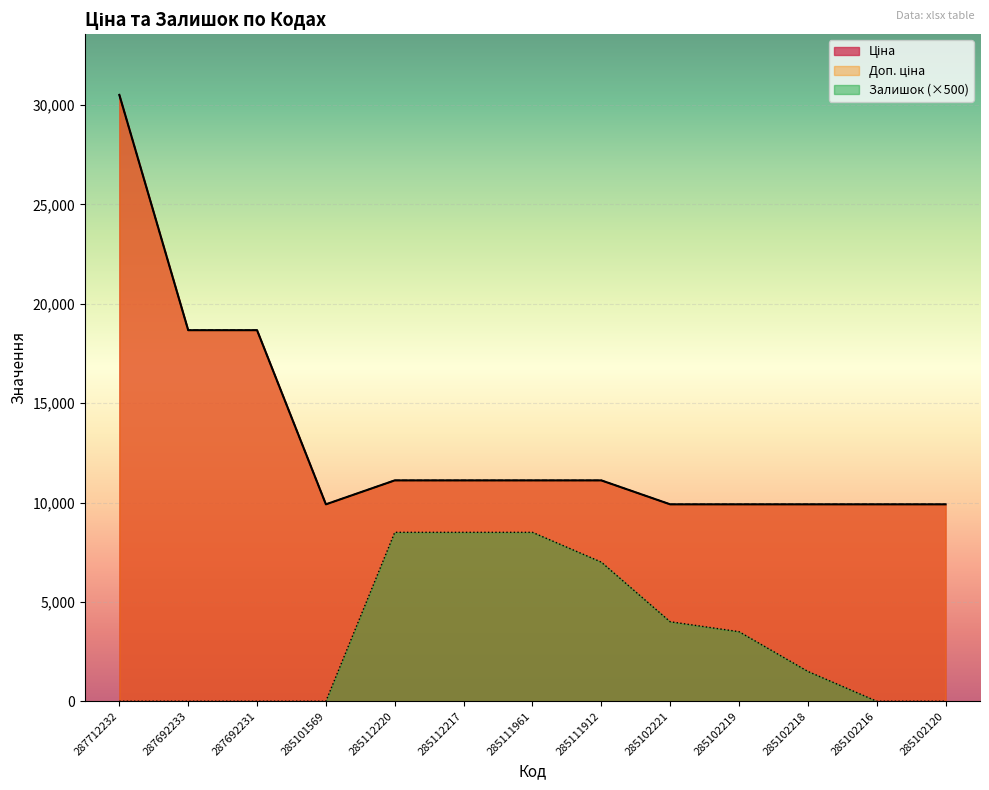

Is it true that Залишок equals 1500.0 at 285102218?

True